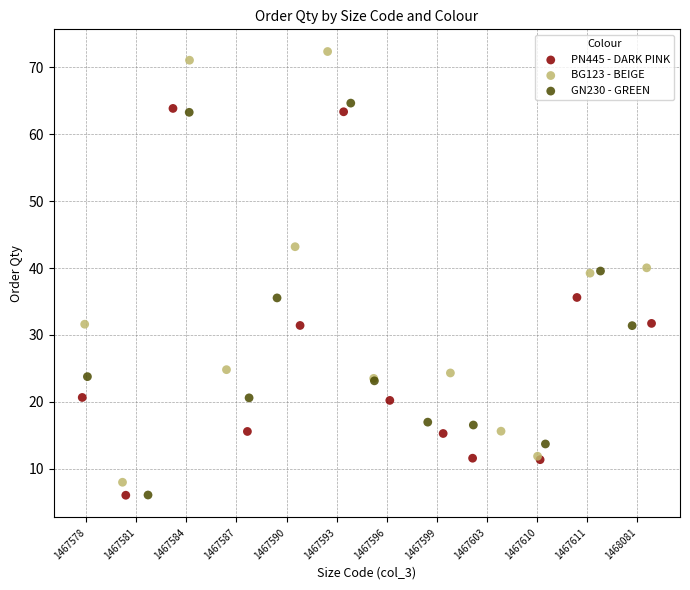

What are all the series names shown in the legend?

PN445 - DARK PINK, BG123 - BEIGE, GN230 - GREEN